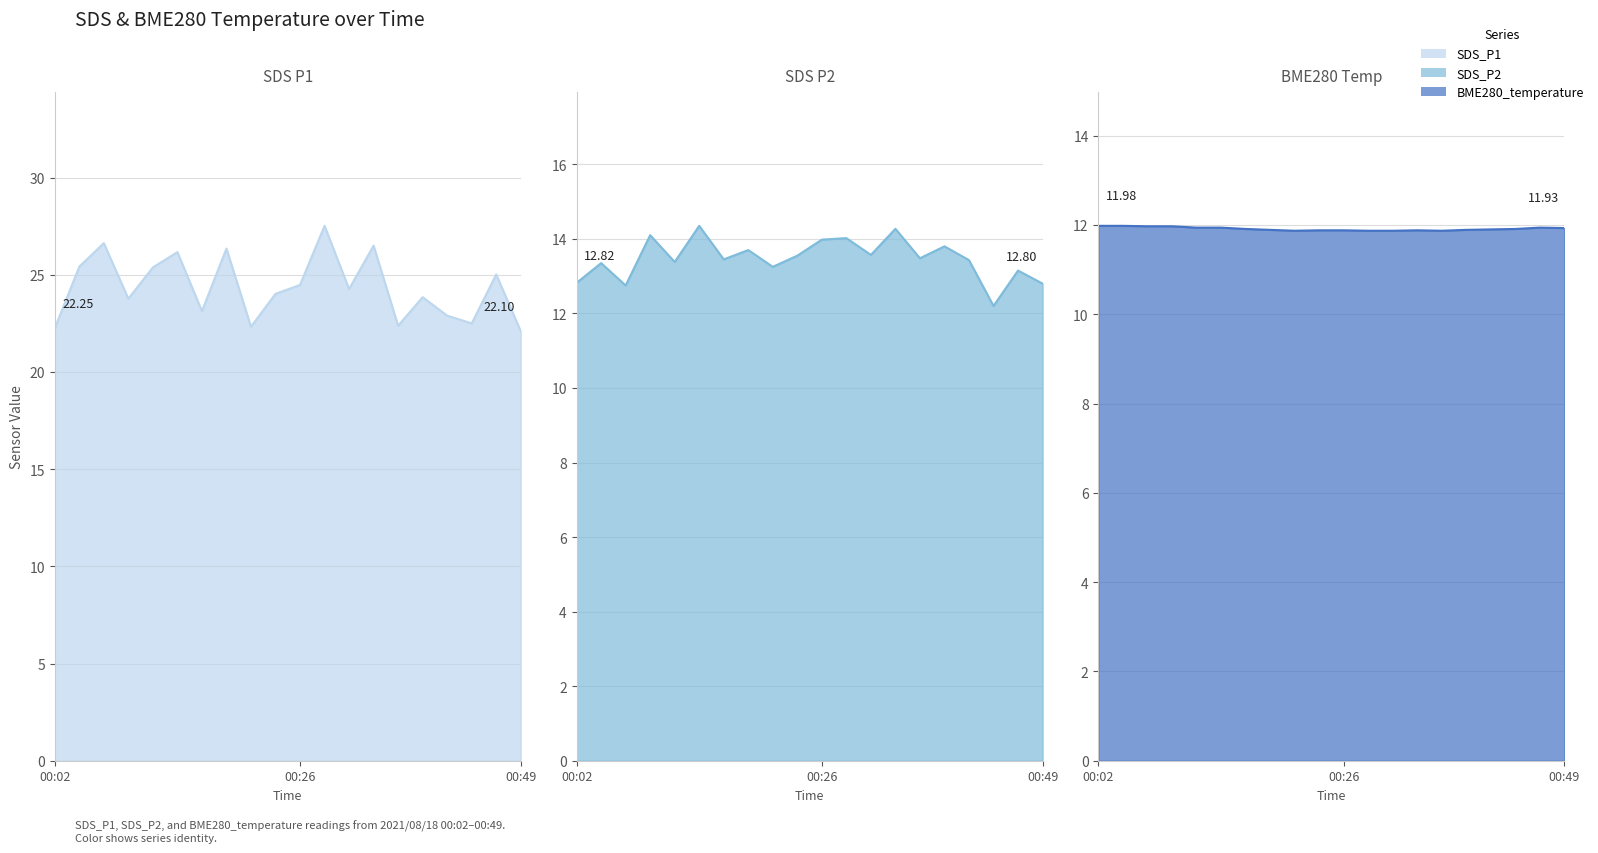

Rank the categories by SDS_P1 value from highest to lowest.

00:29, 00:07, 00:34, 00:19, 00:14, 00:04, 00:12, 00:46, 00:26, 00:31, 00:24, 00:39, 00:09, 00:17, 00:41, 00:44, 00:36, 00:21, 00:02, 00:49